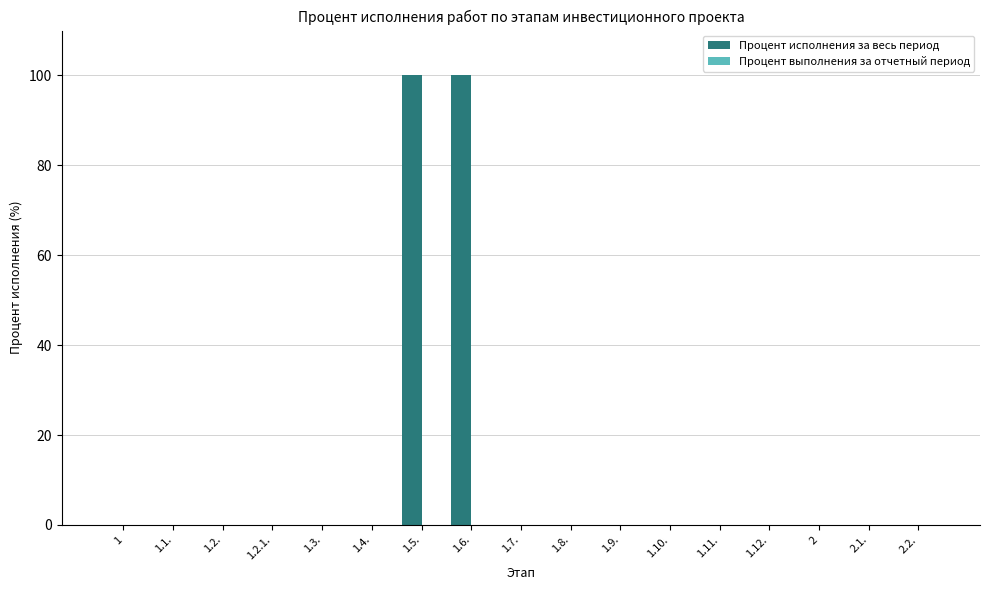

What is the maximum value shown in the chart?

100